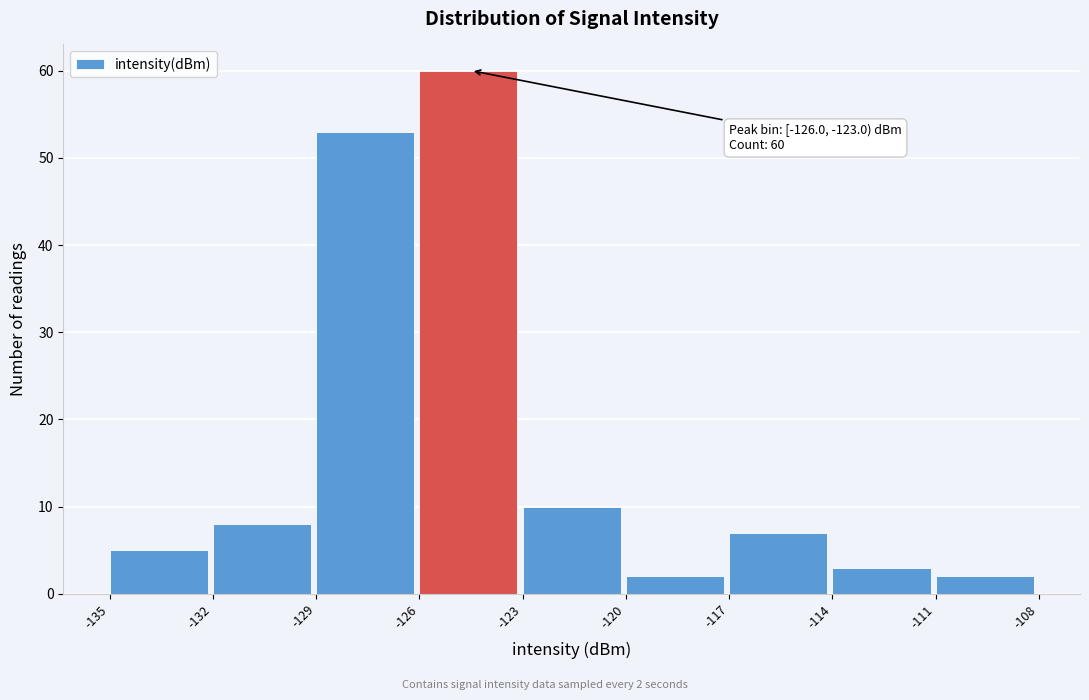

Over which range of the x-axis is the bar tallest?

-126 to -123